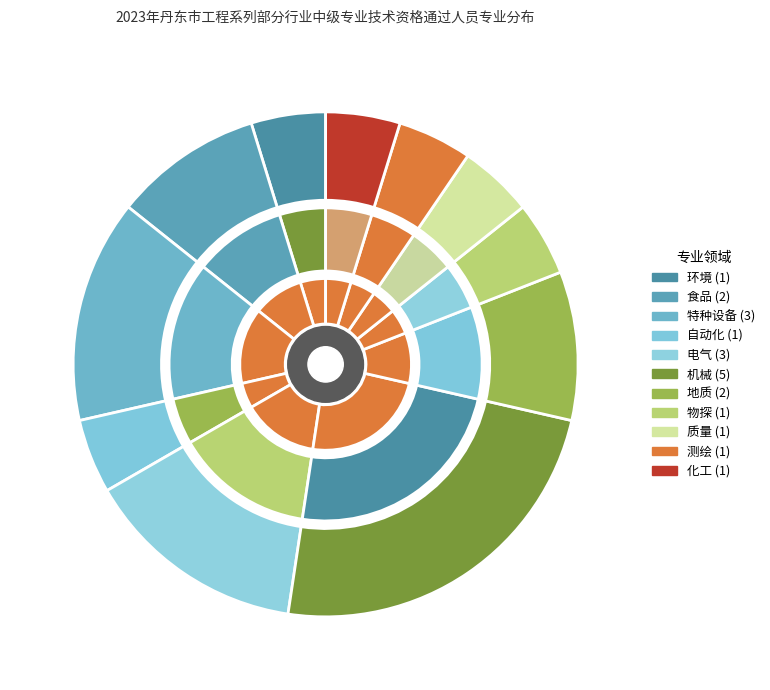

The 环境 slice represents 5% of the pie. True or false?

True